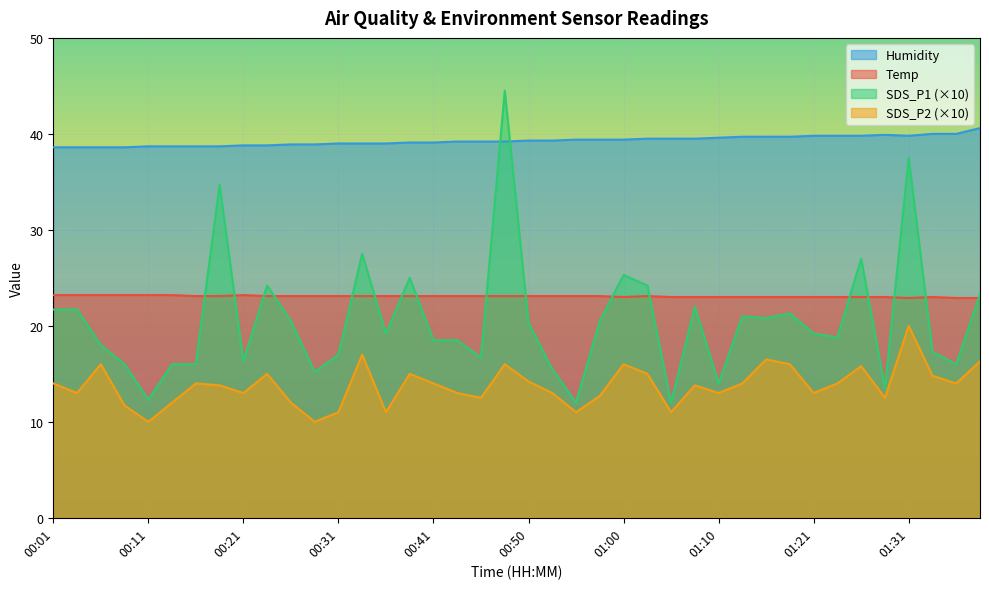

True or false: SDS_P2 and Humidity intersect in this chart.

False